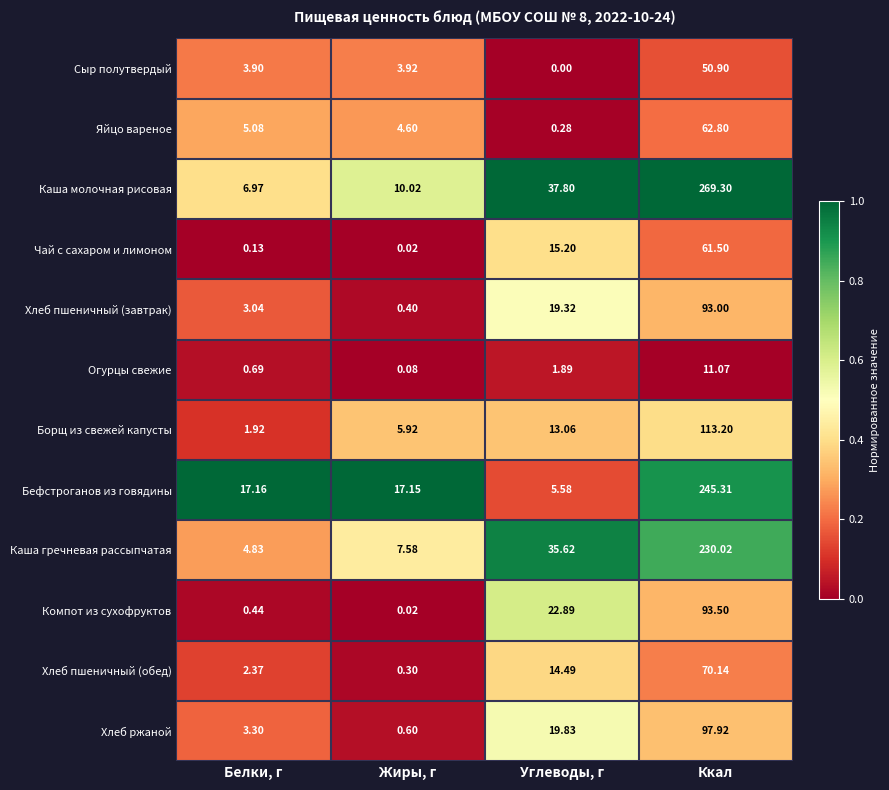

What is the spread (max minus min) of values at Жиры, г?

17.1